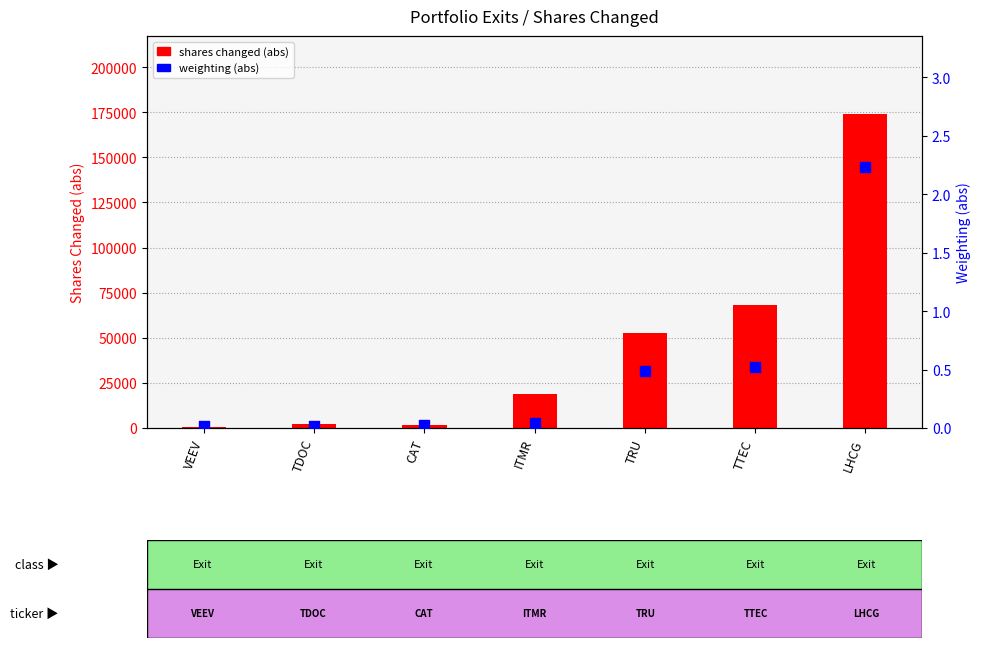

Which series has the largest total across all categories?

shares changed (abs)